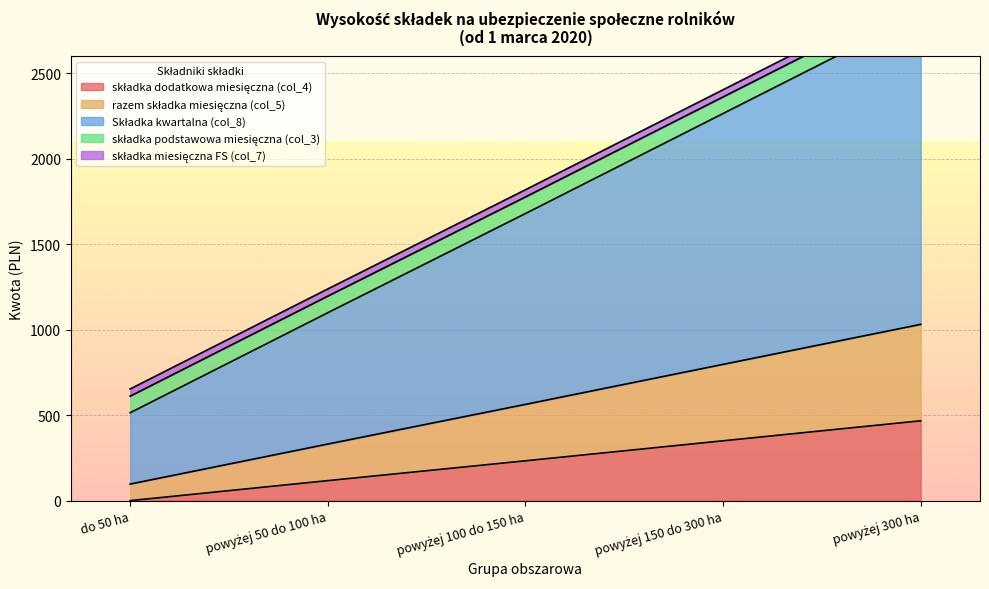

True or false: razem składka miesięczna (col_5) and Składka kwartalna (col_8) cross at least once.

False